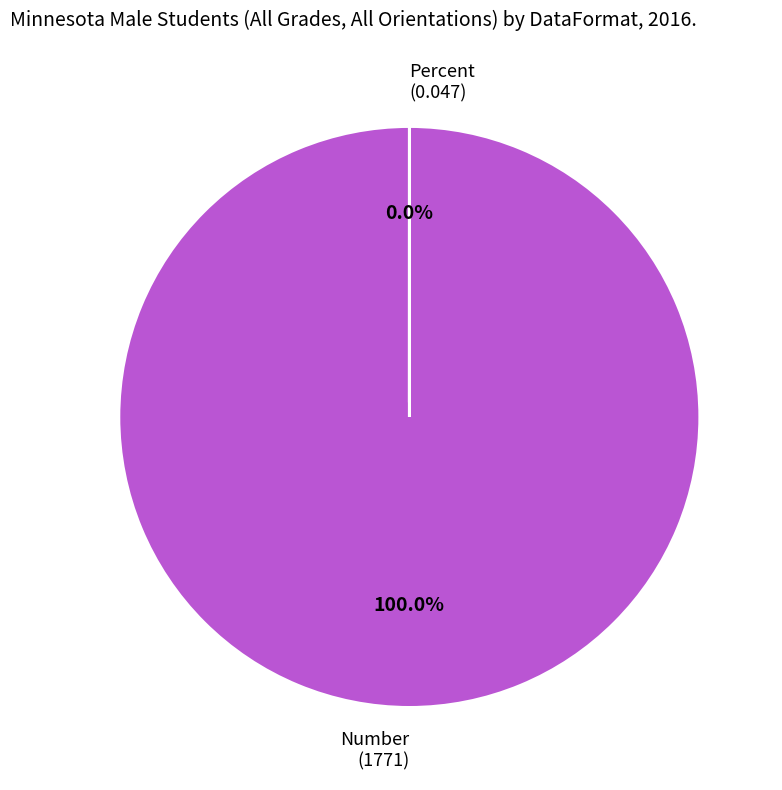

Which category has the biggest portion of the pie?

Number